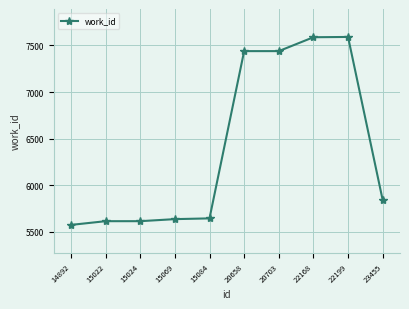

What is the value of the 6th point from the left?

7439